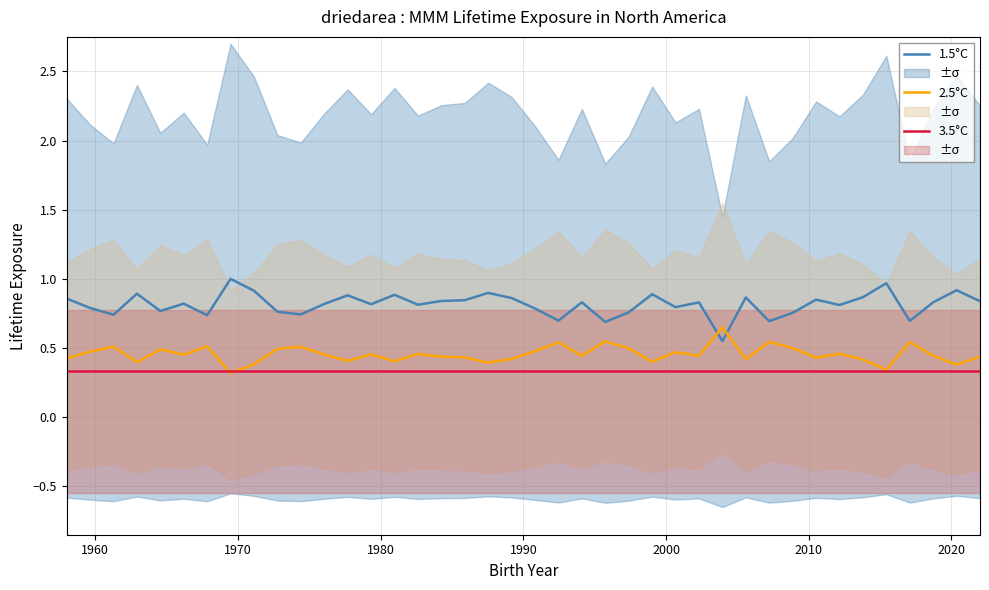

What are all the series names shown in the legend?

1.5°C, 2.5°C, 3.5°C